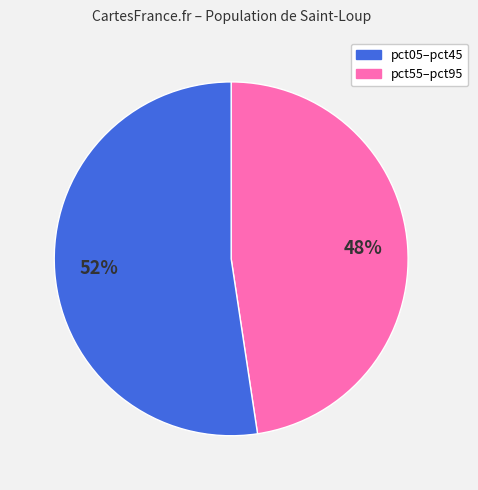

Is it true that pct55–pct95 is 52% of the pie?

True